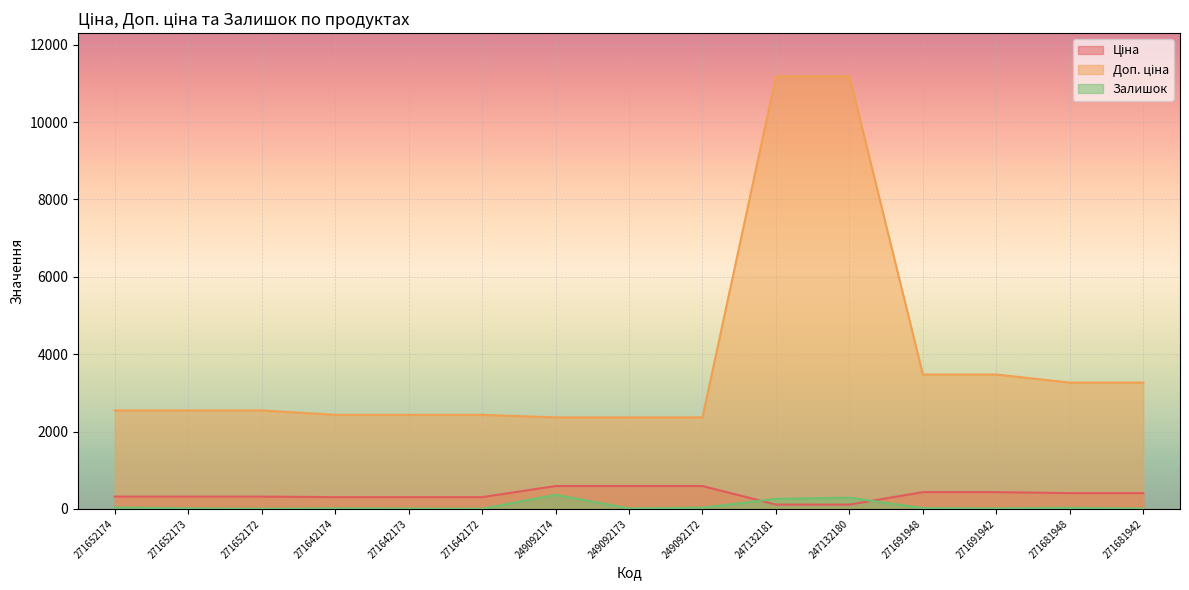

How many lines are shown in the chart?

3